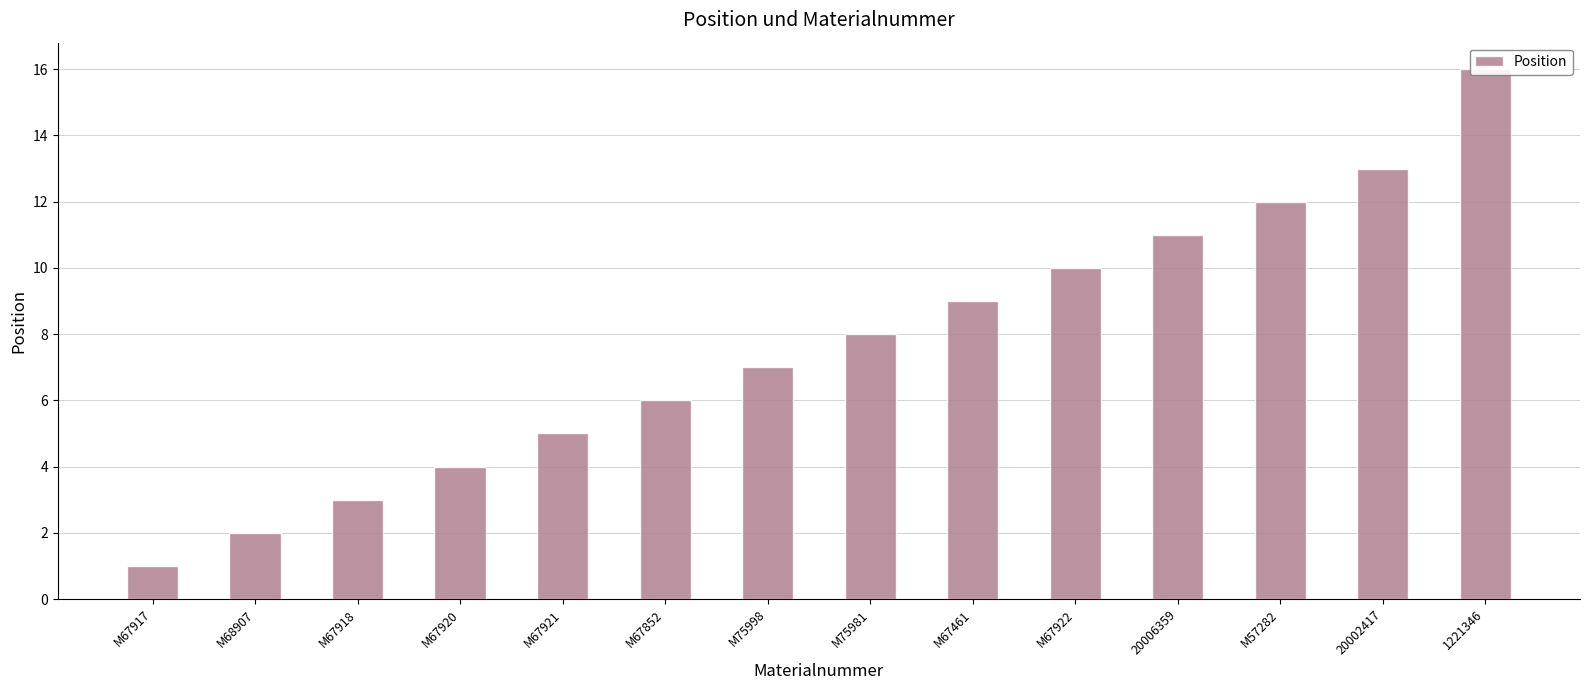

What is the difference between the maximum and second lowest values?

14